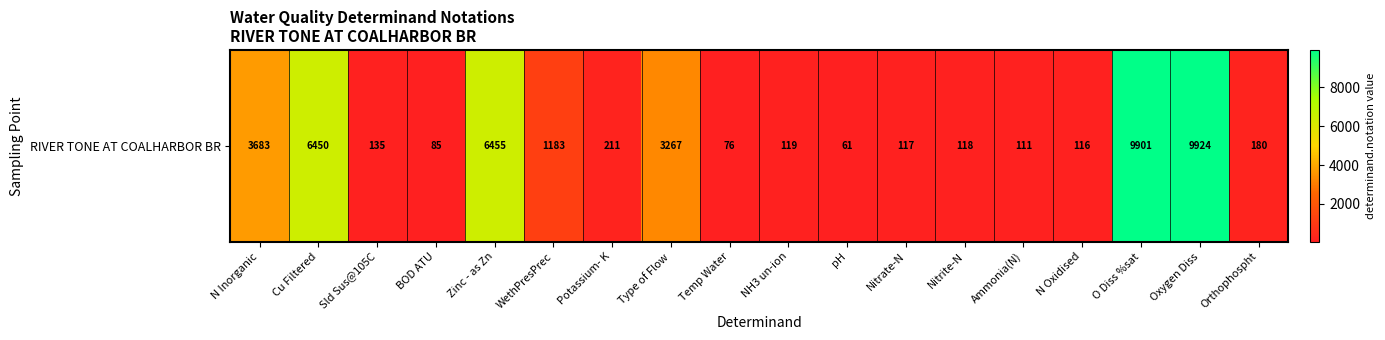

What is the difference between the values at pH and Nitrate-N?

56